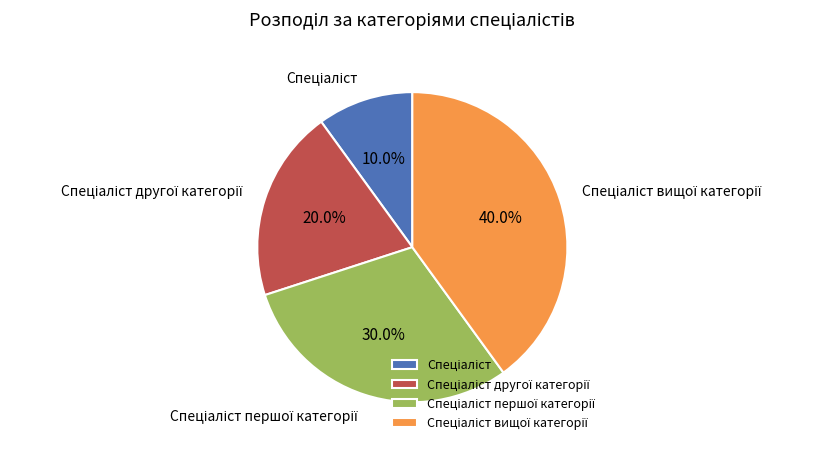

Does any single category account for the majority?

No